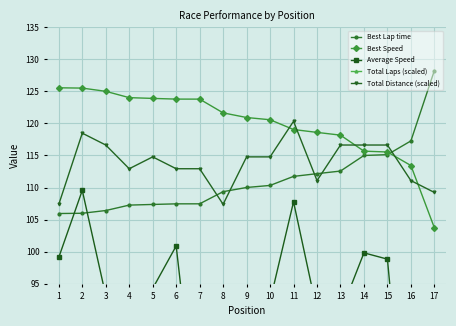

Between 10 and 15, which is larger?

15